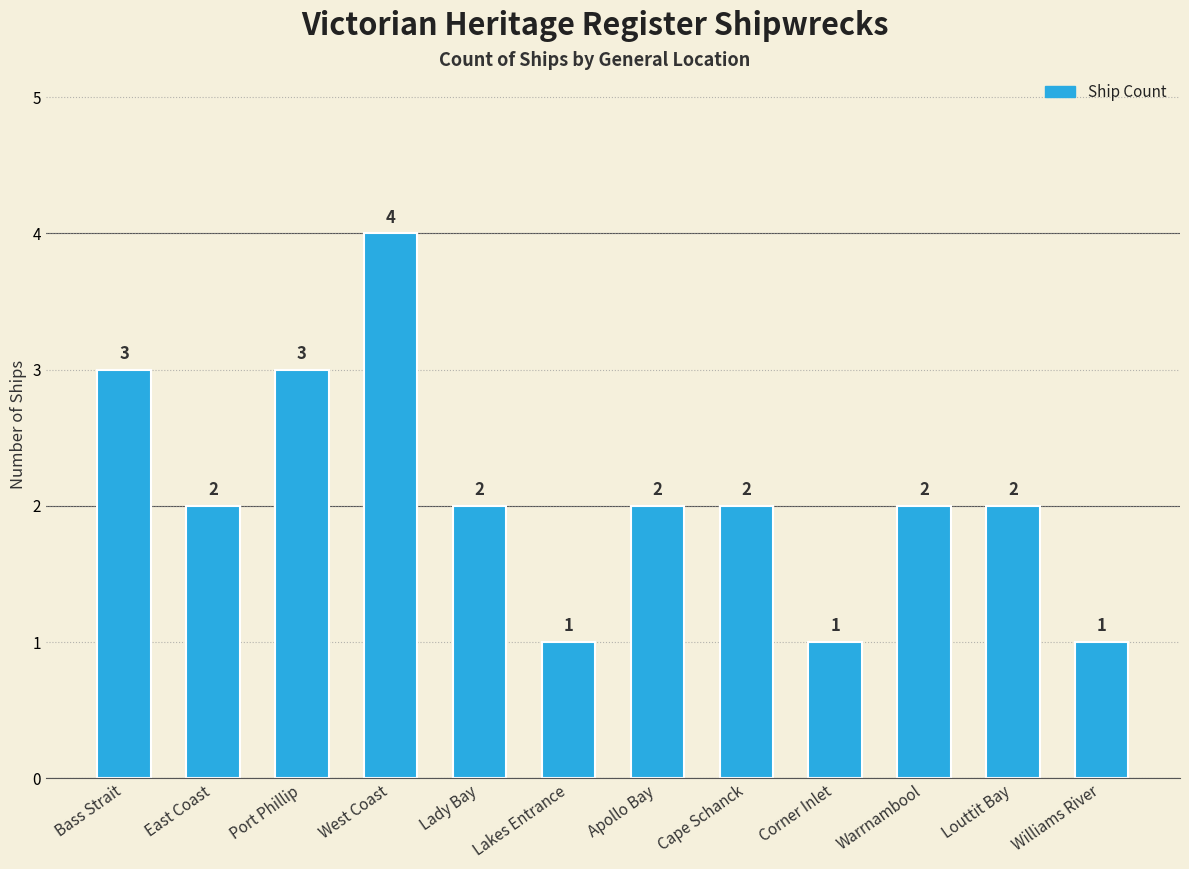

What is the smallest value displayed?

1